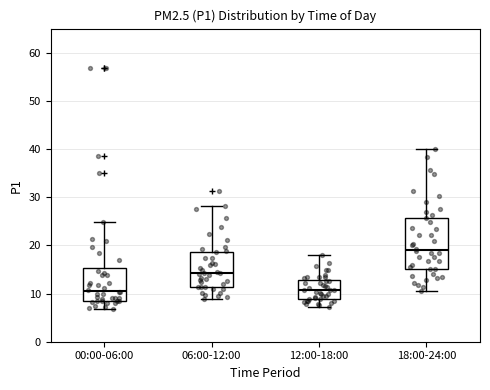

Where is the lower edge of the box for 12:00-18:00 on the y-axis? The values are not printed on the chart, so give them approximately, as read against the axis.

9